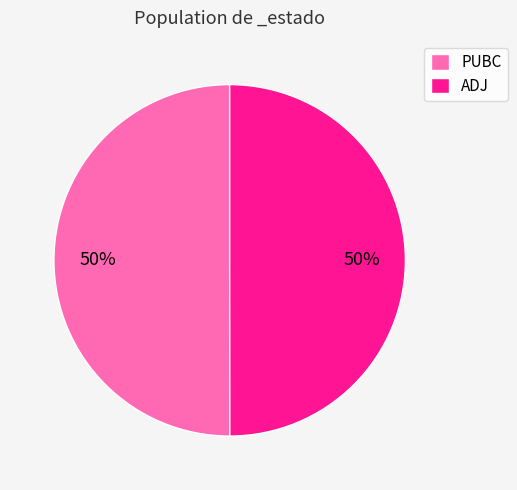

What is the ratio of the value at PUBC to the value at ADJ?

1.0